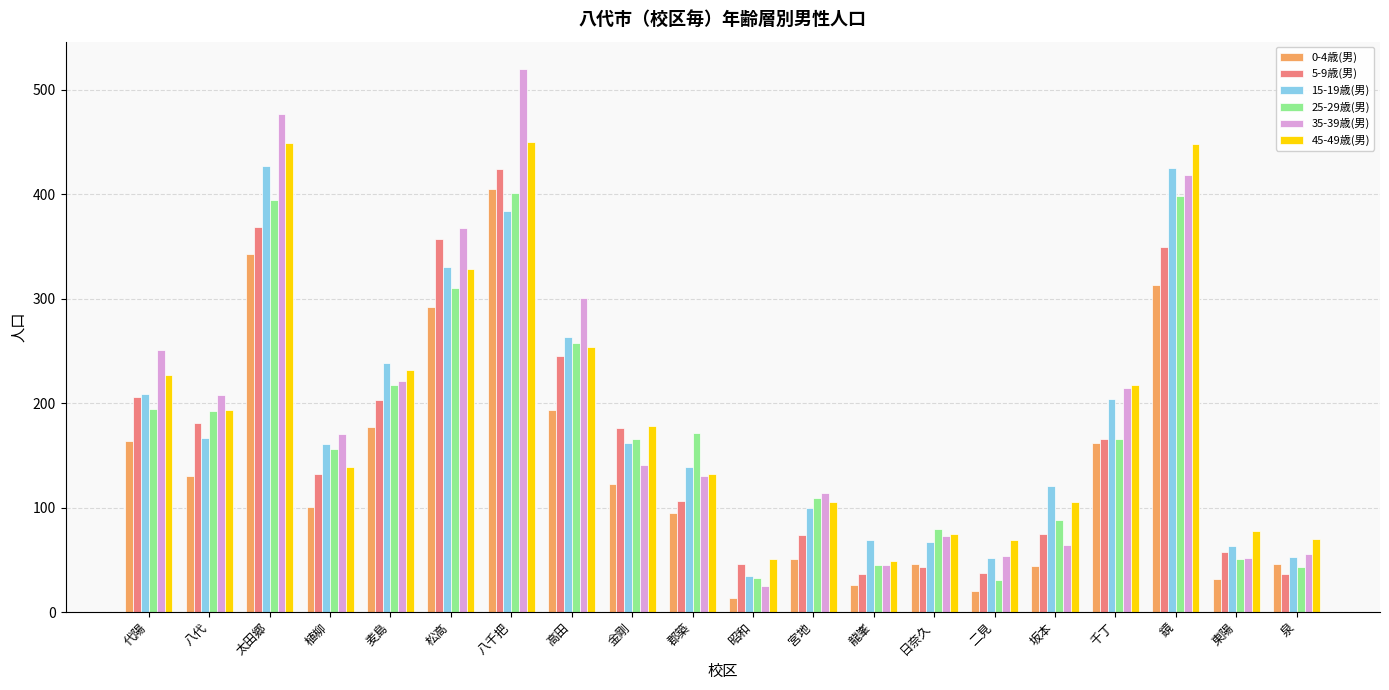

Between 高田 and 日奈久, which series saw the biggest shift?

35-39歳(男)